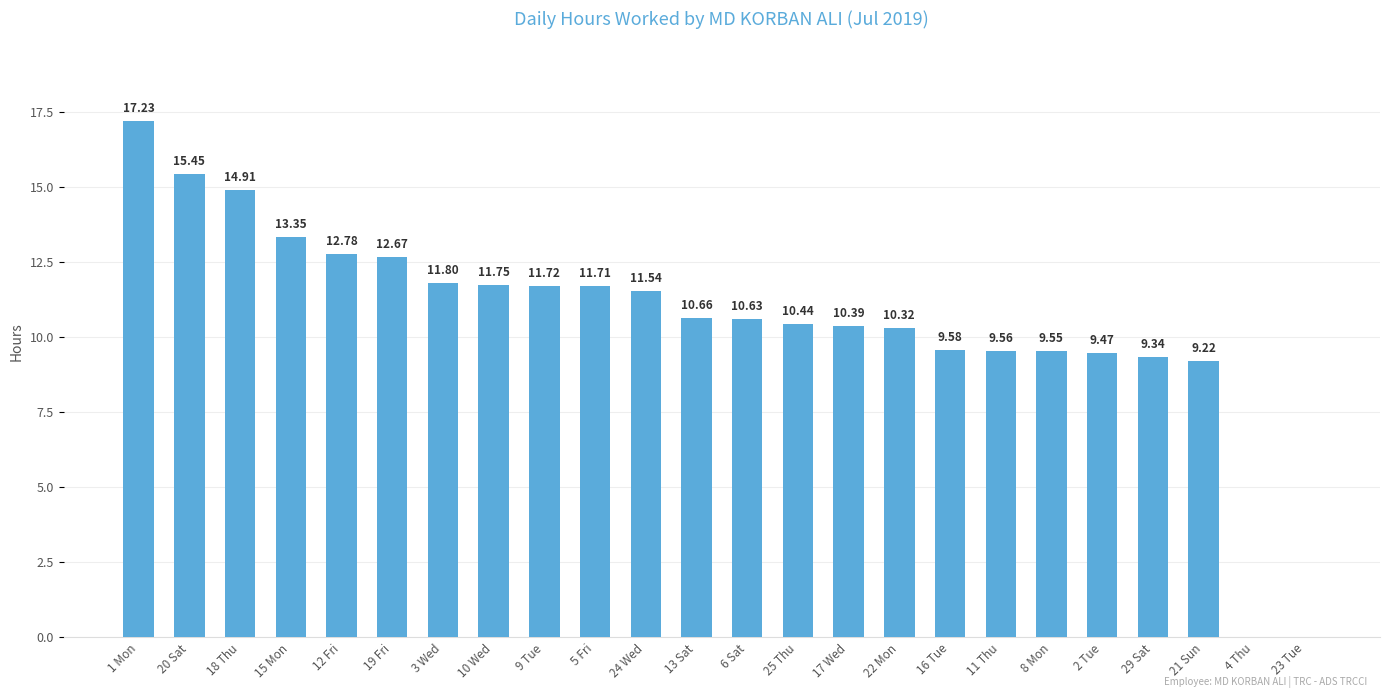

What is the sum of the values at 4 Thu and 21 Sun?

9.2